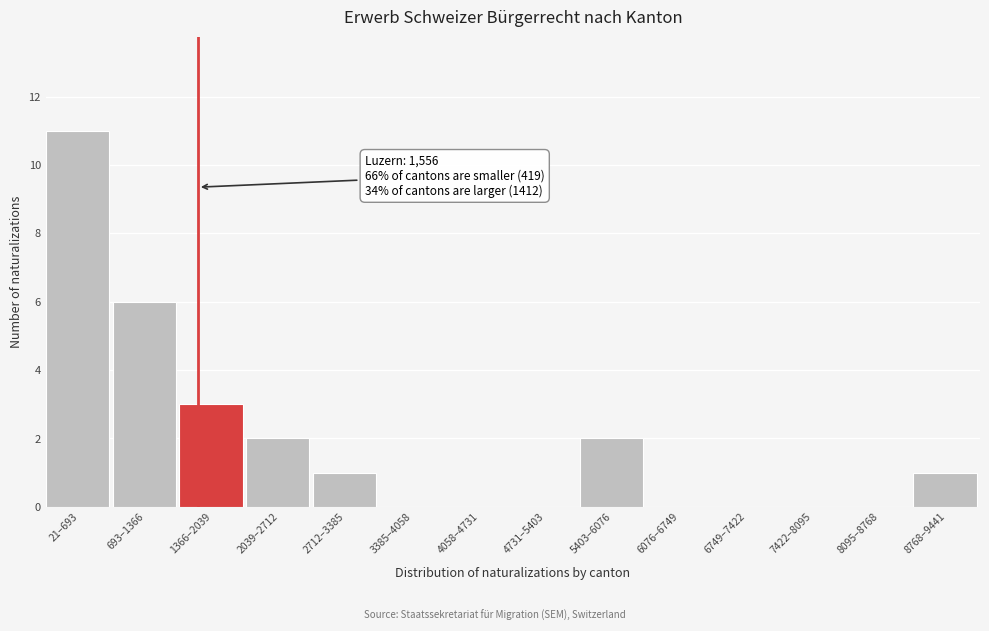

Reading right to left, what are all the values shown in this chart?

8768–9441=1	8095–8768=0	7422–8095=0	6749–7422=0	6076–6749=0	5403–6076=2	4731–5403=0	4058–4731=0	3385–4058=0	2712–3385=1	2039–2712=2	1366–2039=3	693–1366=6	21–693=11